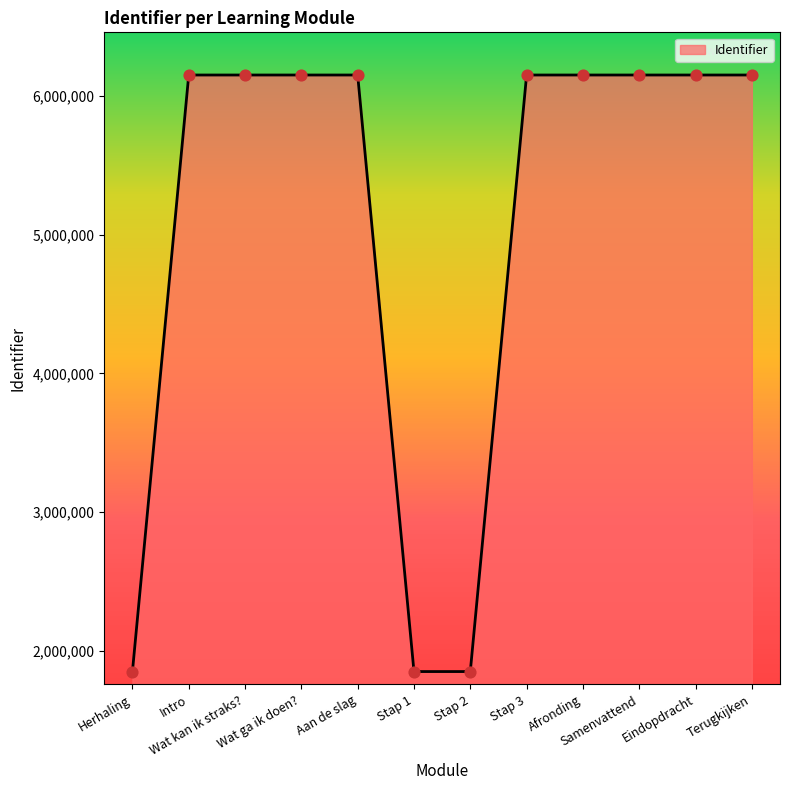

What is the change in value from Wat kan ik straks? to Stap 3?

+12